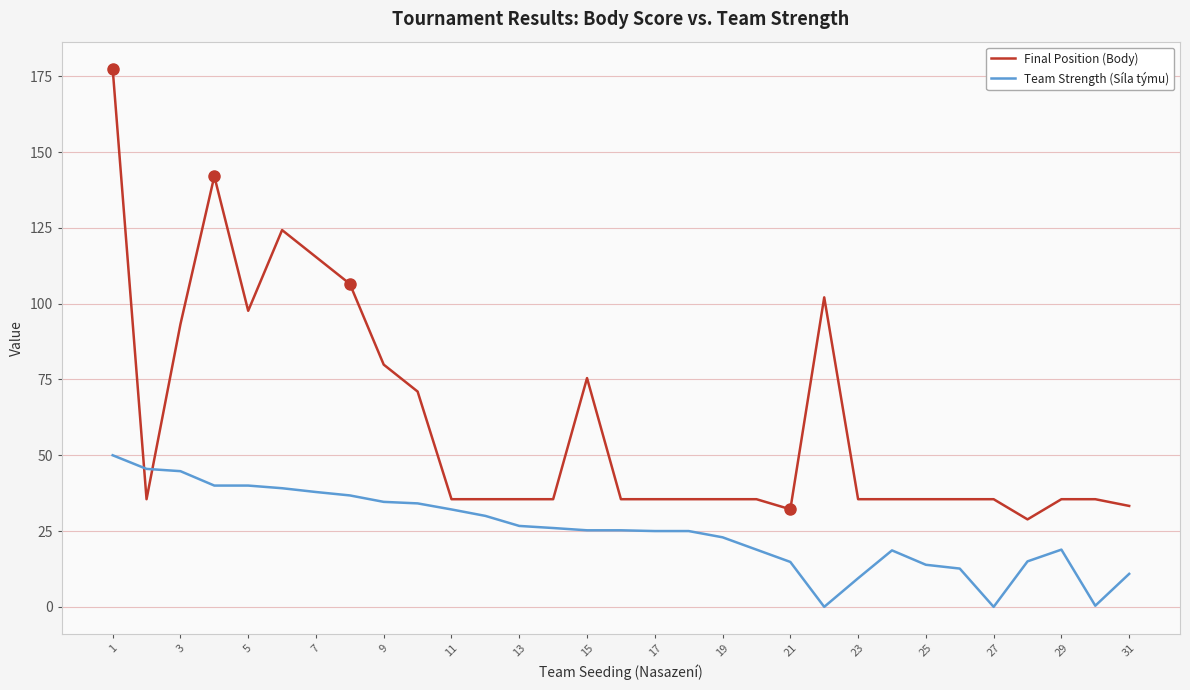

What is the difference between the maximum and minimum values in the Team Strength (Síla týmu) series?

50.0